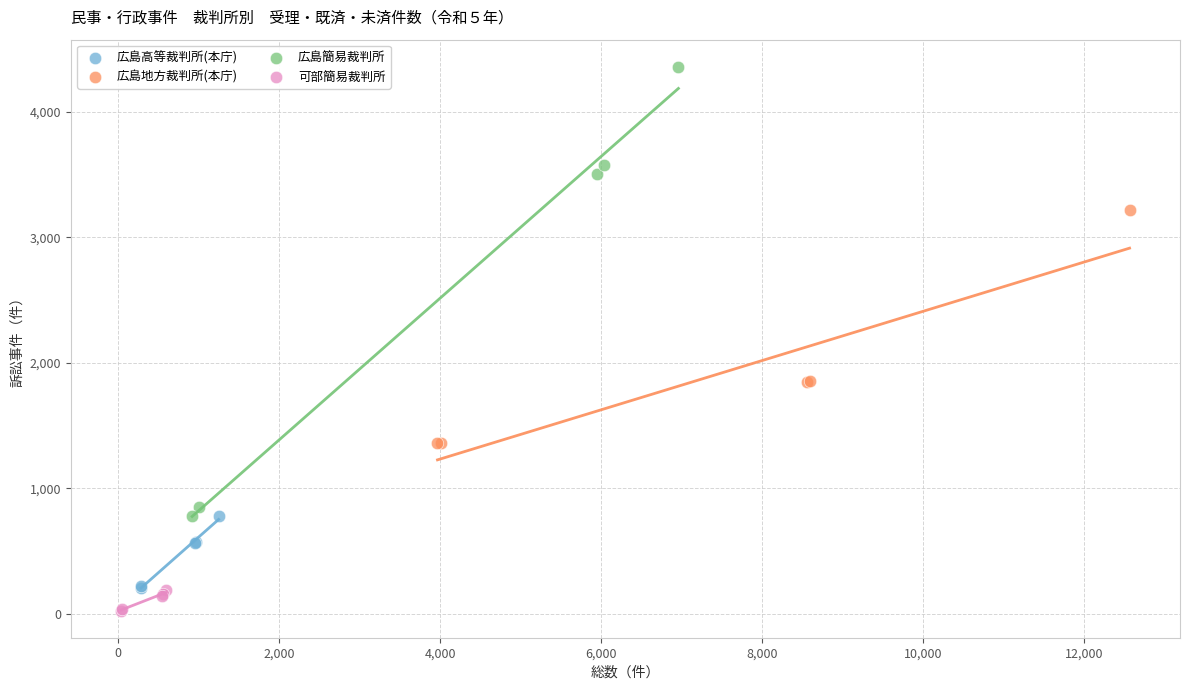

Which series contains the highest Y value?

広島簡易裁判所